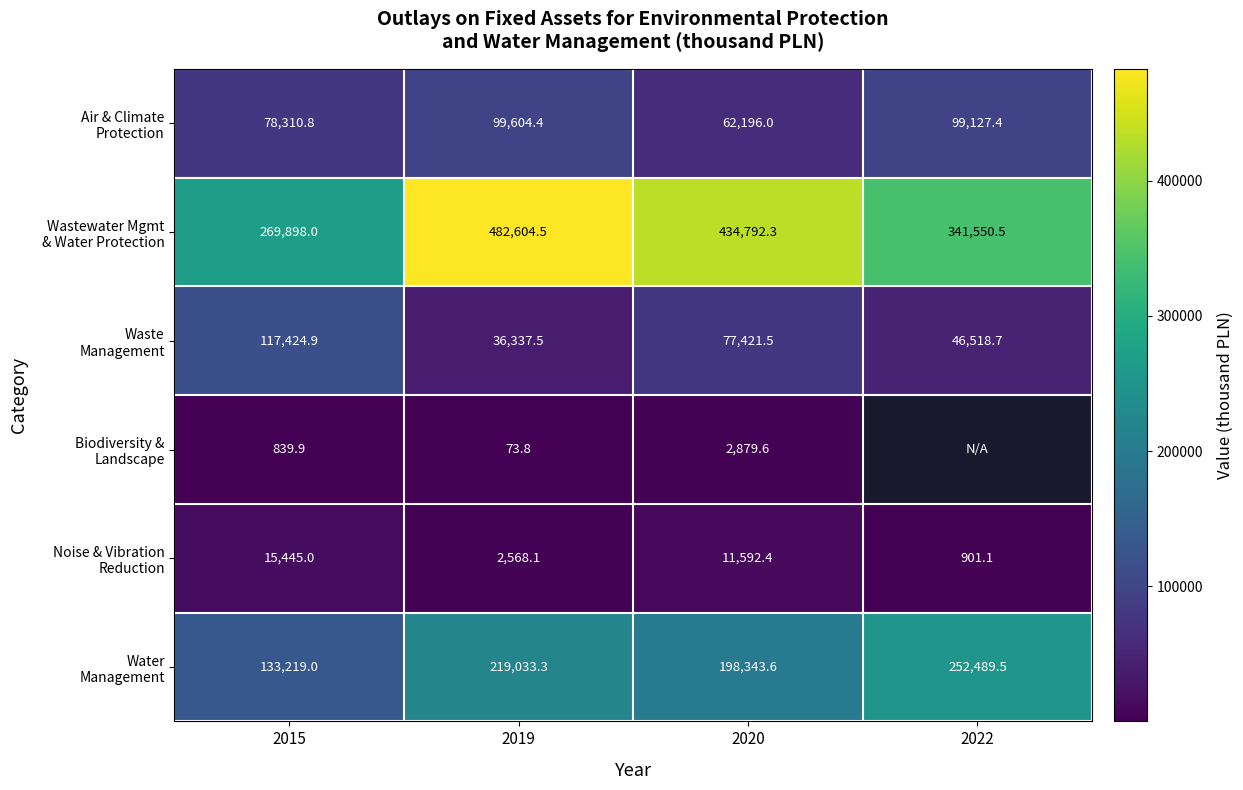

What is the total value across all series at 2019?

840221.6